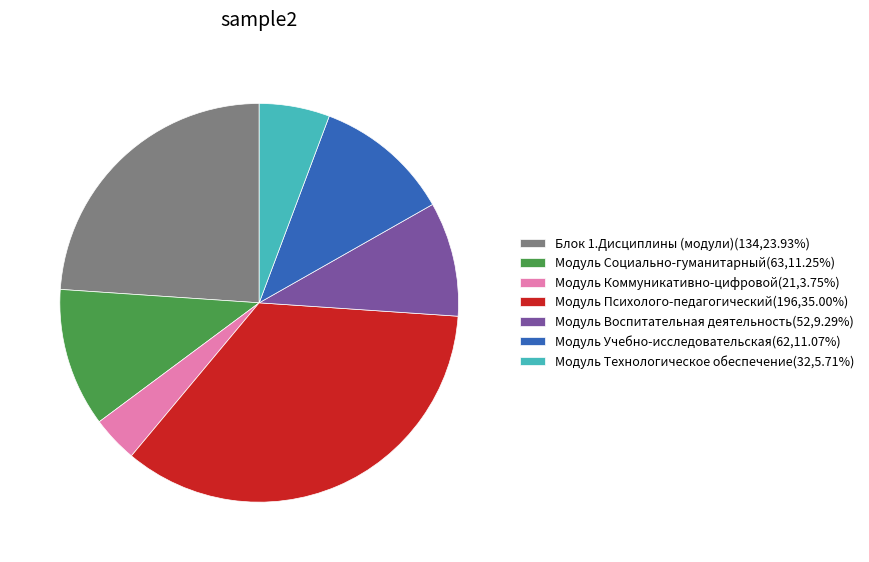

Combined, do Модуль Коммуникативно-цифровой and Блок 1.Дисциплины (модули) account for over 50%?

No